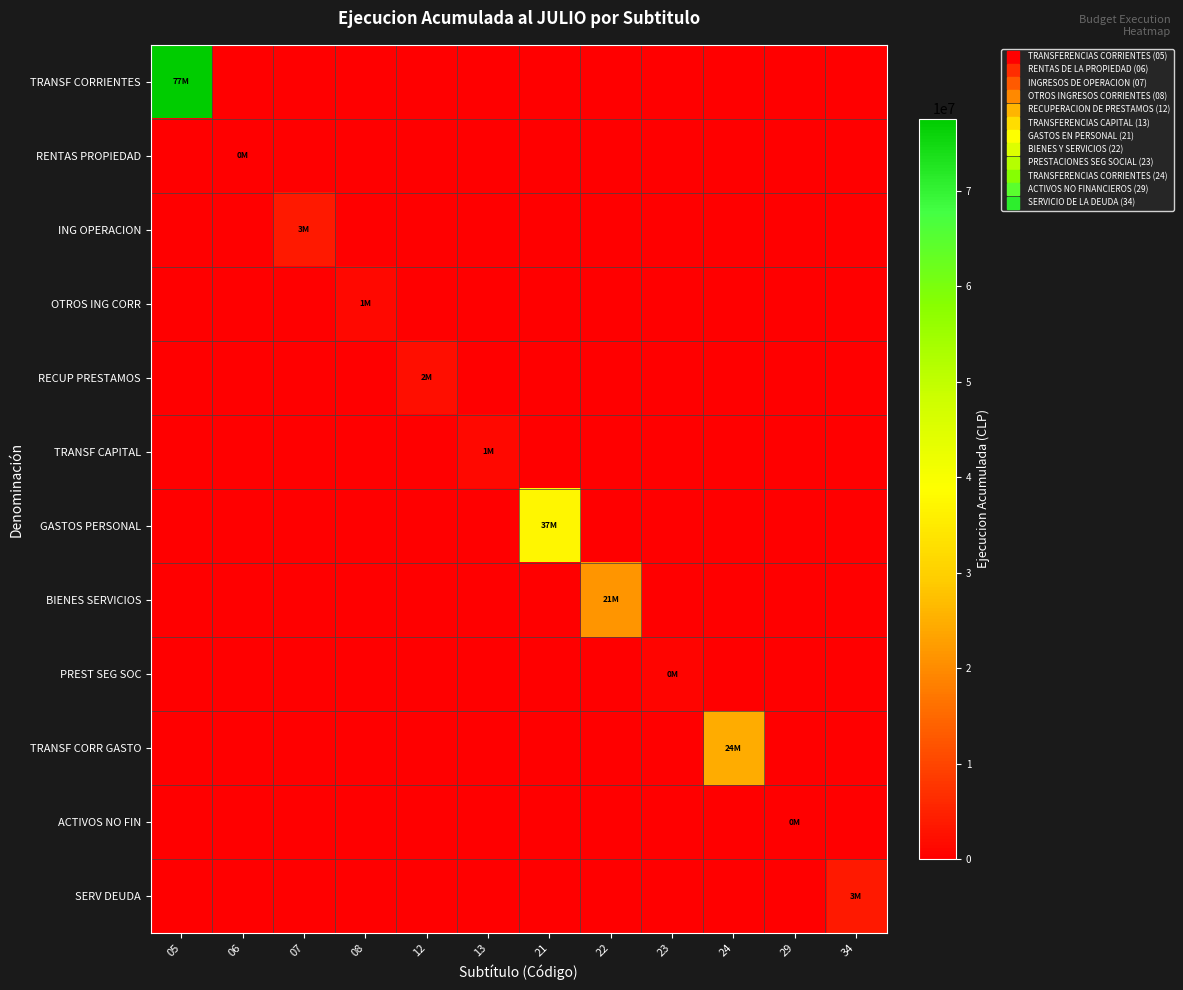

At how many categories does at least one series exceed 51714297?

1